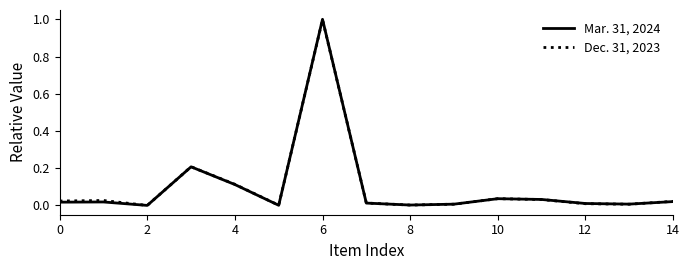

Which series has the largest range (max minus min)?

Mar. 31, 2024